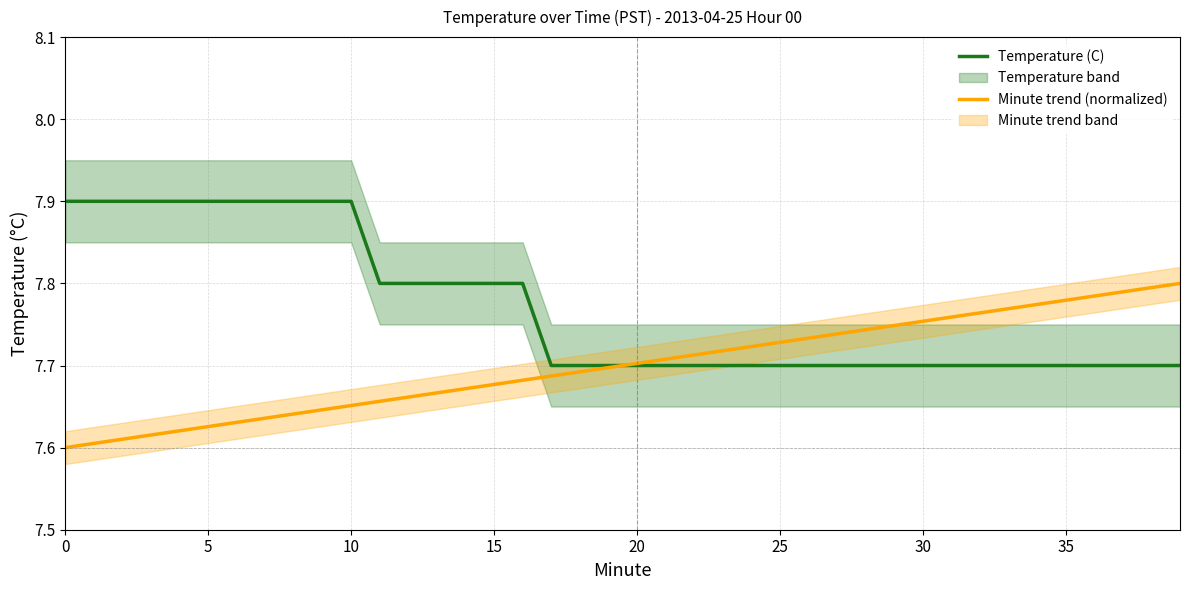

Rank the series by their average value, from lowest to highest.

Minute trend (normalized), Temperature (C)